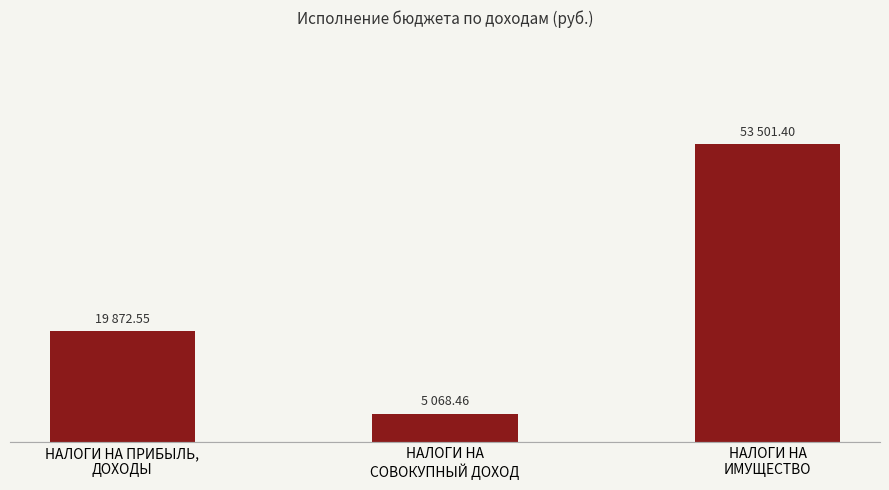

Which has a higher value, НАЛОГИ НА
ИМУЩЕСТВО or НАЛОГИ НА
СОВОКУПНЫЙ ДОХОД?

НАЛОГИ НА
ИМУЩЕСТВО